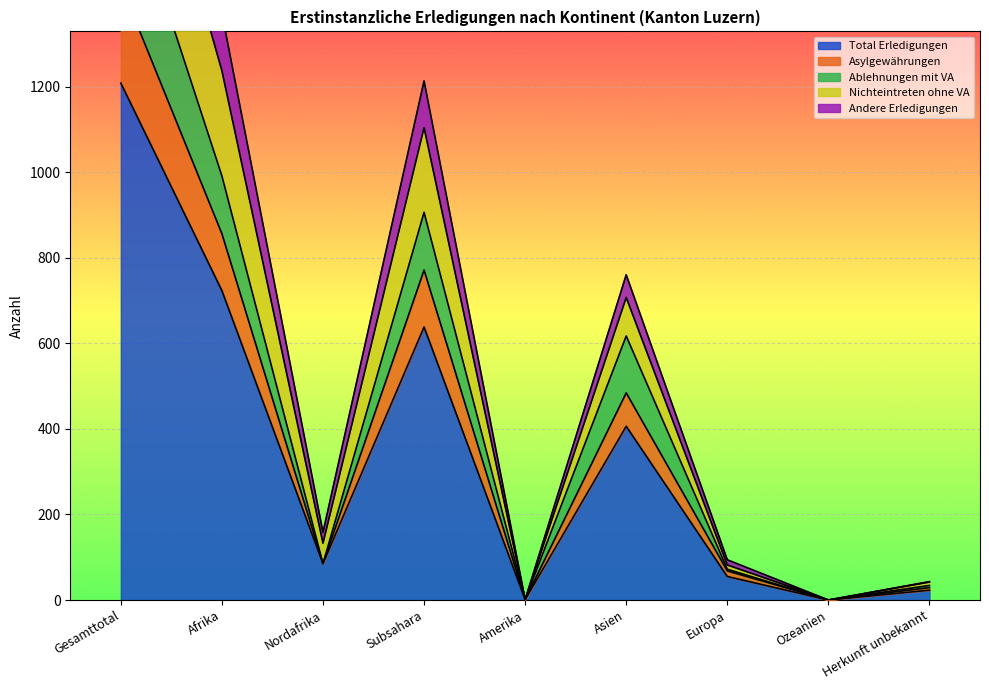

The value of Total Erledigungen at Nordafrika is 85. True or false?

True